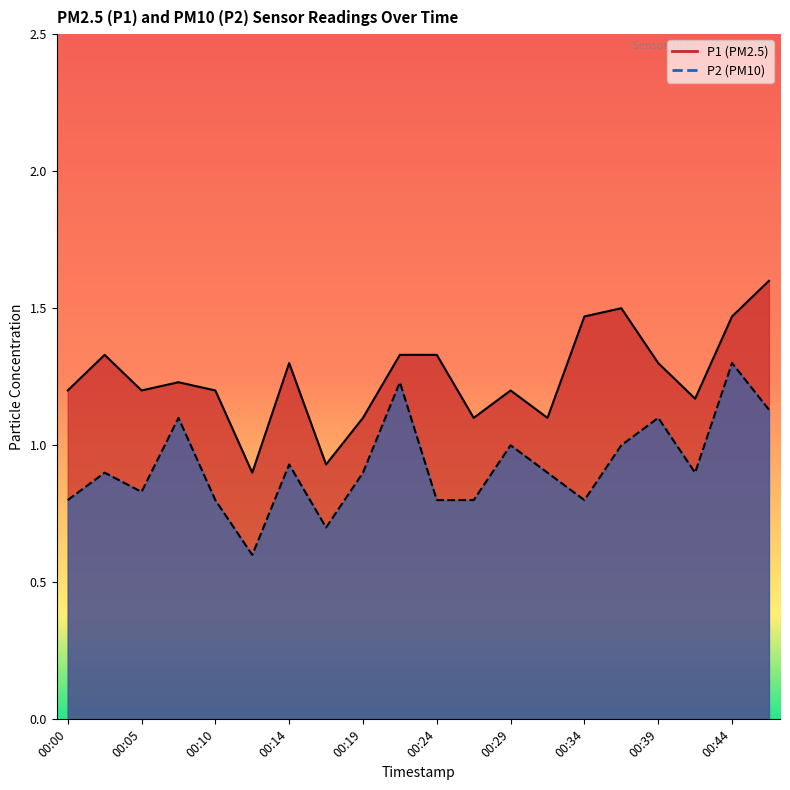

List the labels in order of P2 value, largest first.

00:44, 00:22, 00:47, 00:07, 00:39, 00:29, 00:37, 00:14, 00:02, 00:19, 00:32, 00:42, 00:05, 00:00, 00:10, 00:24, 00:27, 00:34, 00:17, 00:12